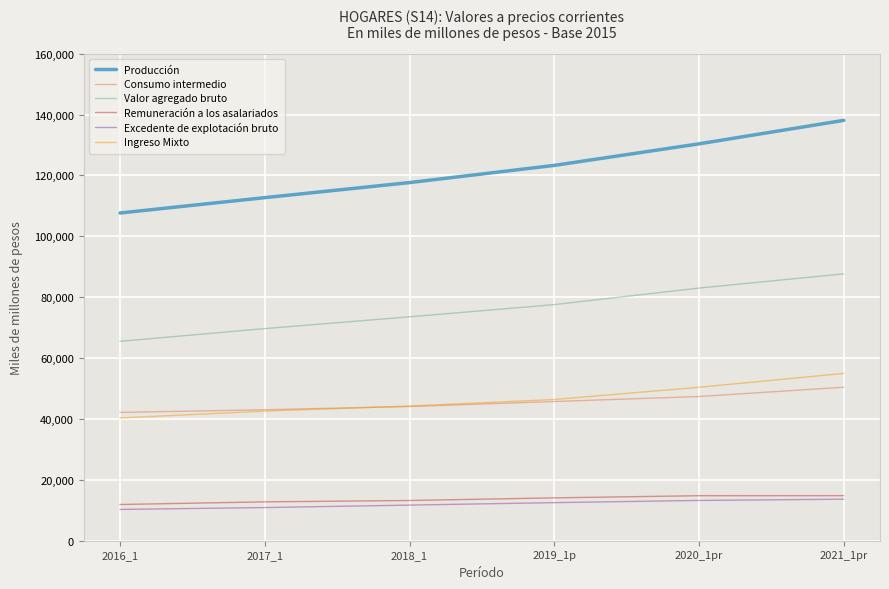

What is the total value across all series at 2018_1?

304425